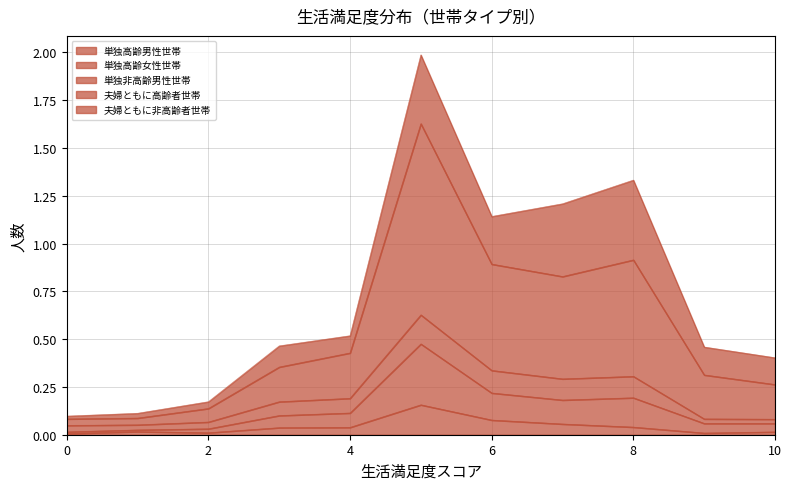

What is the highest value of the 単独高齢女性世帯 series?

0.5